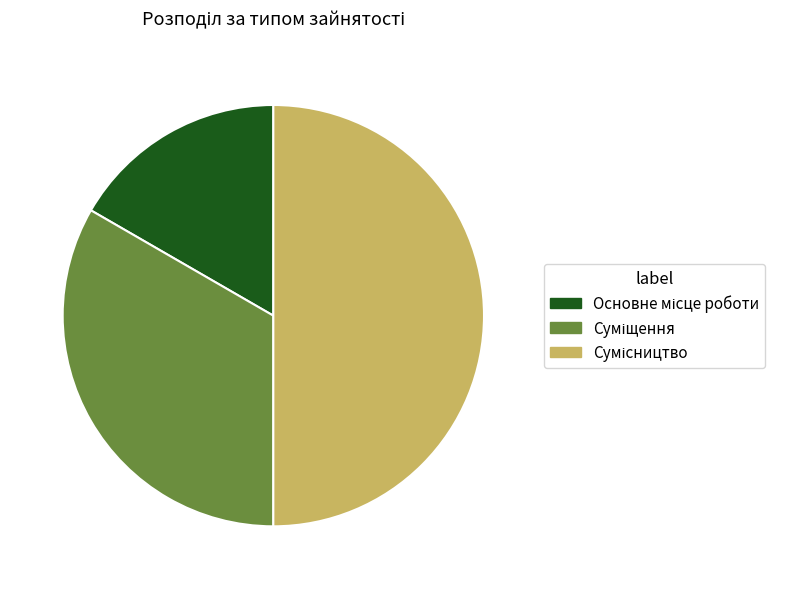

What portion of the pie excludes Основне місце роботи?

83.3%